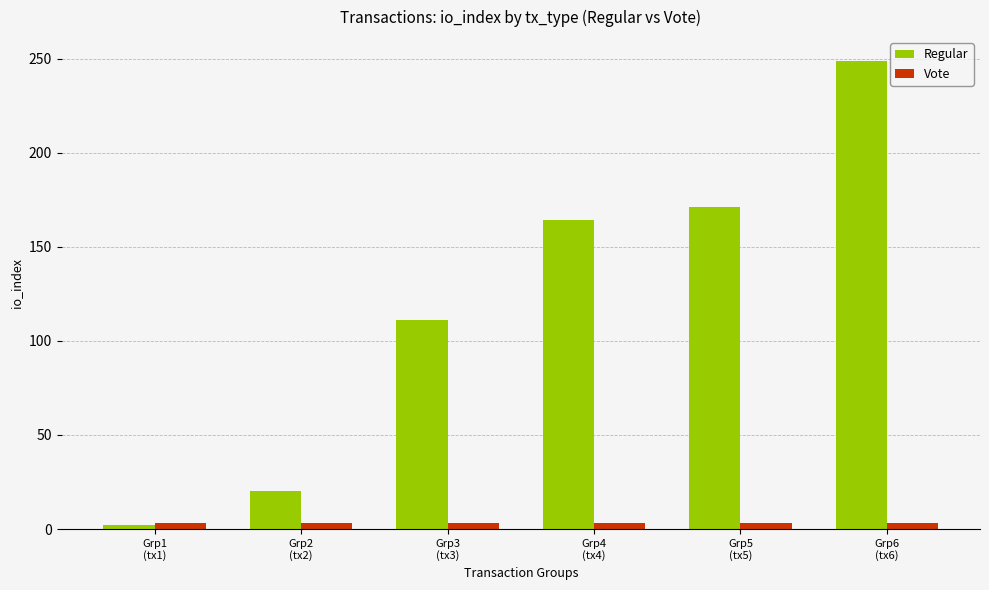

Rank the series by their maximum value, from highest to lowest.

Regular, Vote